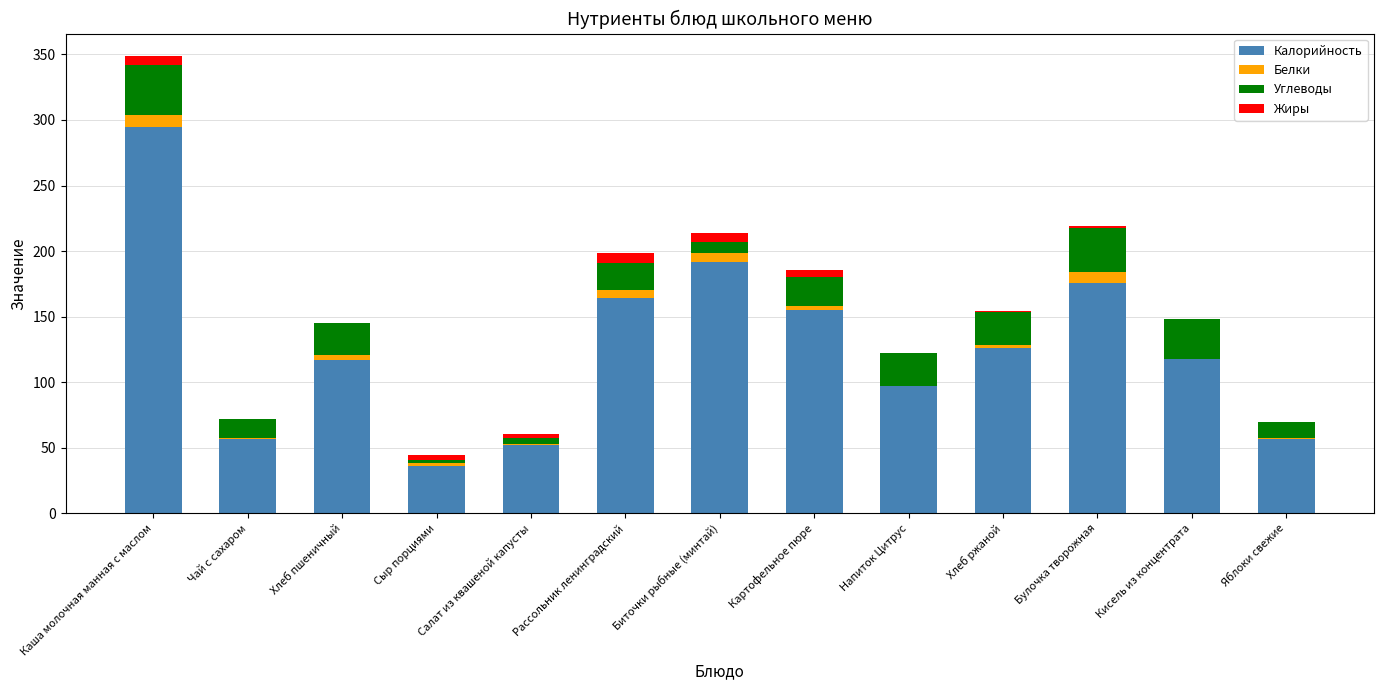

Are the bars grouped side by side (vs. stacked)?

No